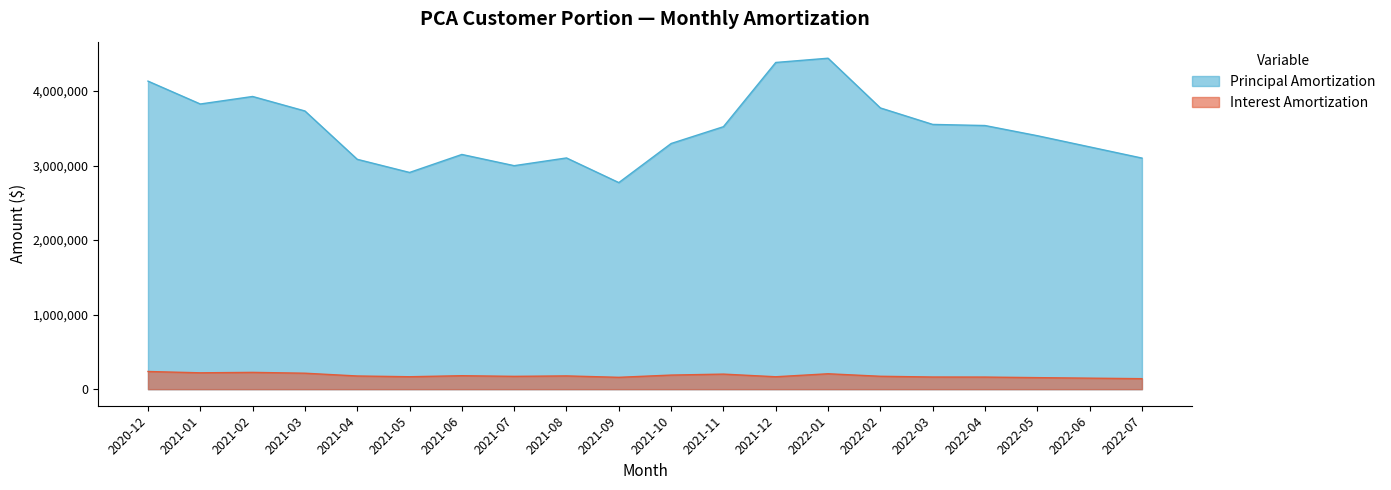

Is it true that Principal Amortization equals 3731724.3 at 2021-03?

True